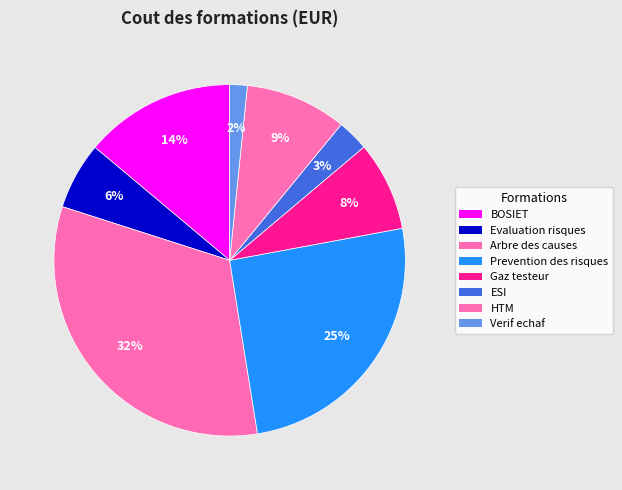

Is there any slice that represents more than half of the pie?

No